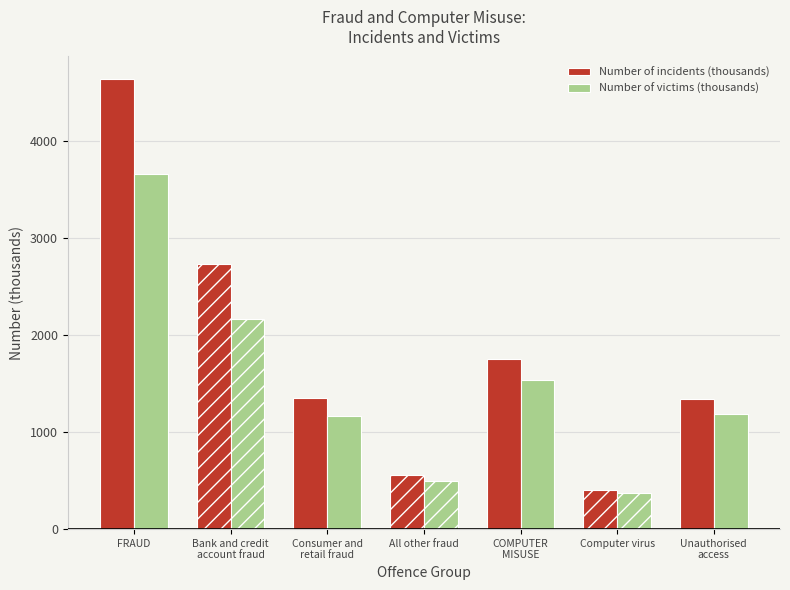

How many bars are there in total?

14